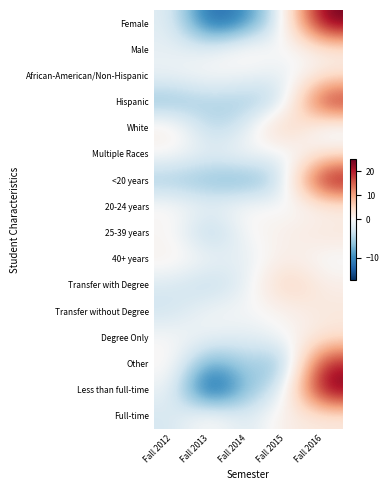

At Fall 2015, list the series in order from largest to smallest.

White, Transfer with Degree, 40+ years, Full-time, 25-39 years, Transfer without Degree, Degree Only, 20-24 years, Male, Female, African-American/Non-Hispanic, Multiple Races, Less than full-time, Hispanic, <20 years, Other